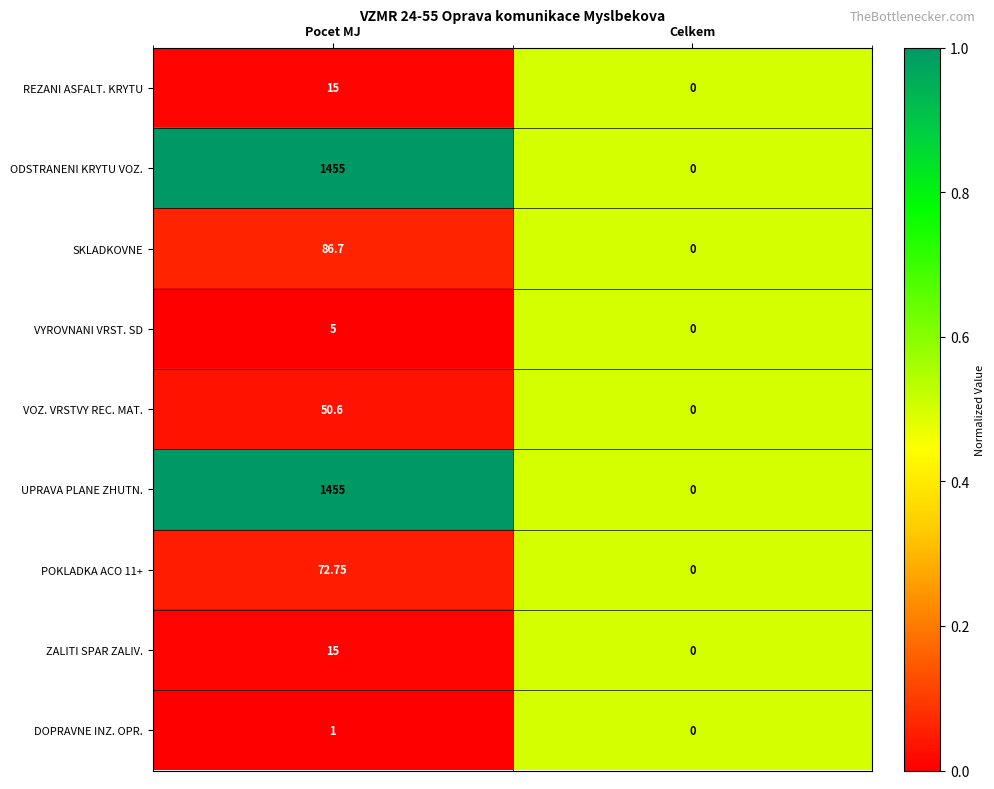

List the labels in order of SKLADKOVNE value, smallest first.

Celkem, Pocet MJ